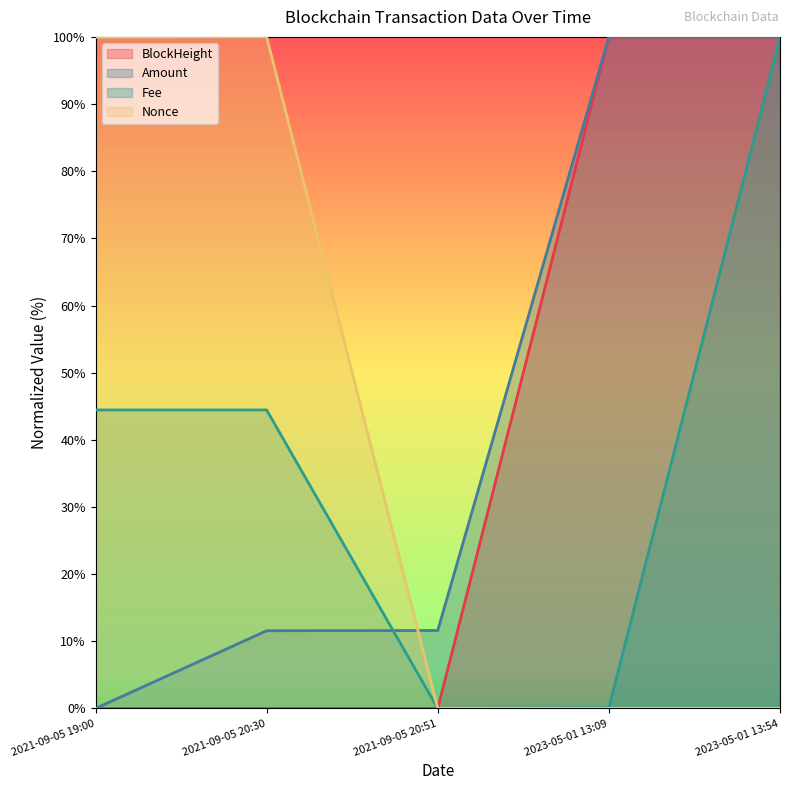

How many values in Nonce are above zero?

4